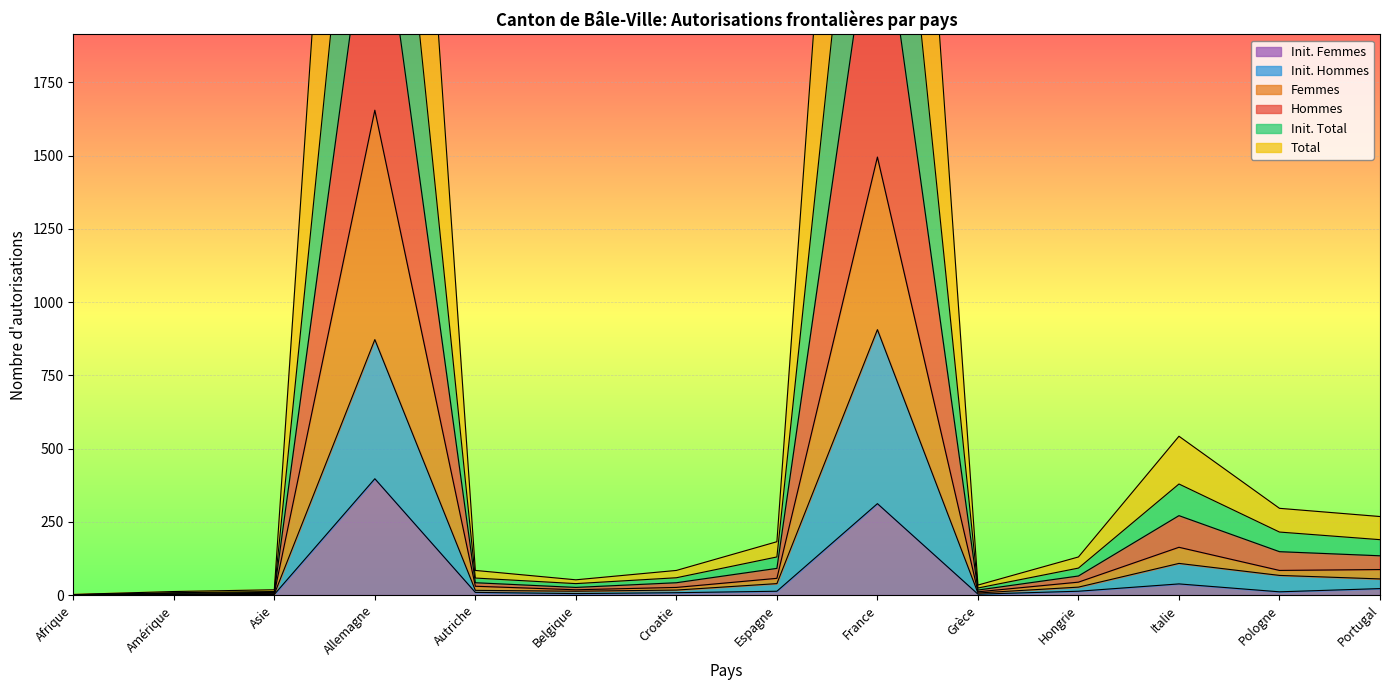

Which category has the highest value in the Init. Femmes series?

Allemagne